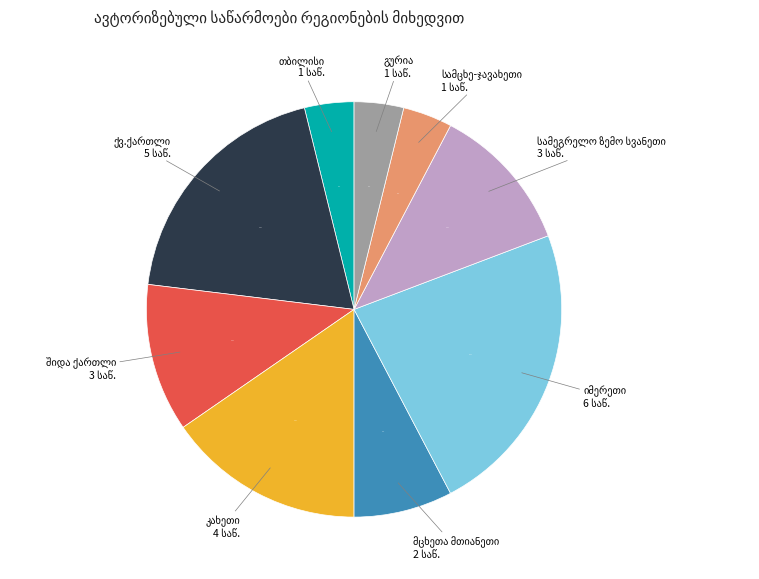

How many slices are in this pie chart?

9